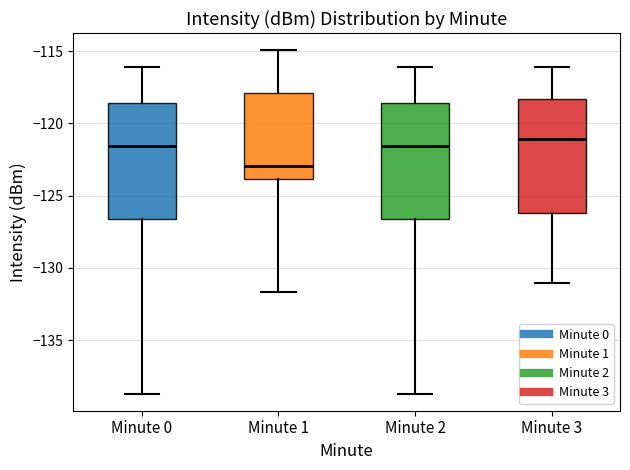

Reading left to right, read every box against the y-axis: the position of its median line, the range the box covers, and the ends of its whiskers. The values are not printed on the chart, so give them approximately, as read against the axis.

Minute 0: median -121.5, box -126.5 to -118.5, whiskers -138.5 to -116.0
Minute 1: median -123.0, box -124.0 to -118.0, whiskers -131.5 to -115.0
Minute 2: median -121.5, box -126.5 to -118.5, whiskers -138.5 to -116.0
Minute 3: median -121.0, box -126.0 to -118.5, whiskers -131.0 to -116.0